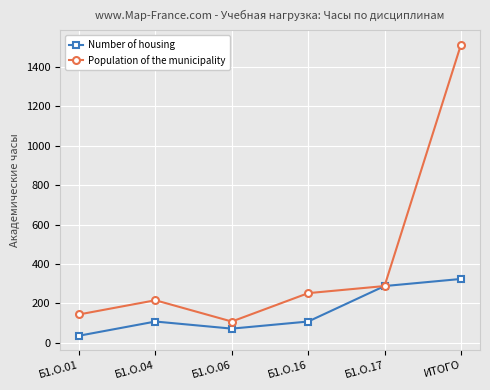

Is it true that Population of the municipality equals 144 at Б1.О.01?

True